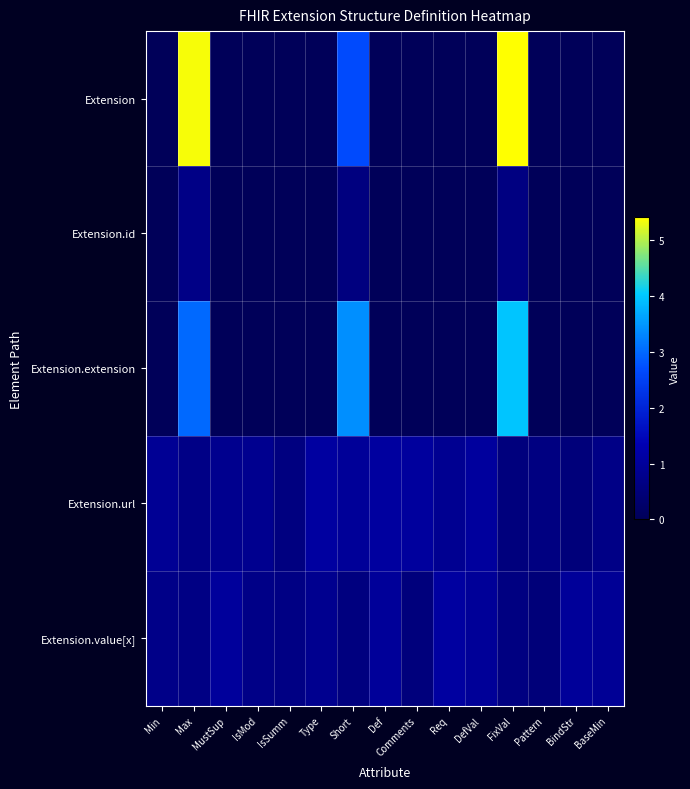

Which series has the widest spread of values?

Extension